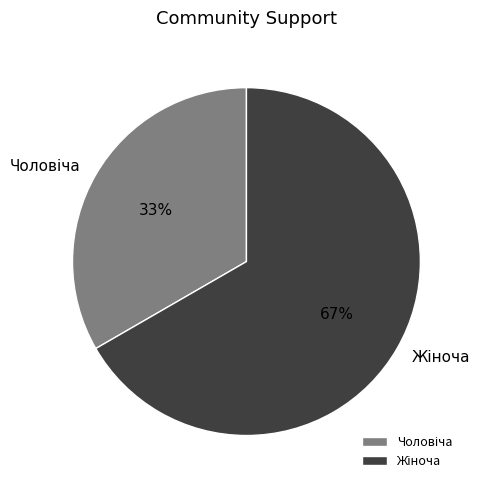

To the nearest percent, what is the average slice percentage?

50%